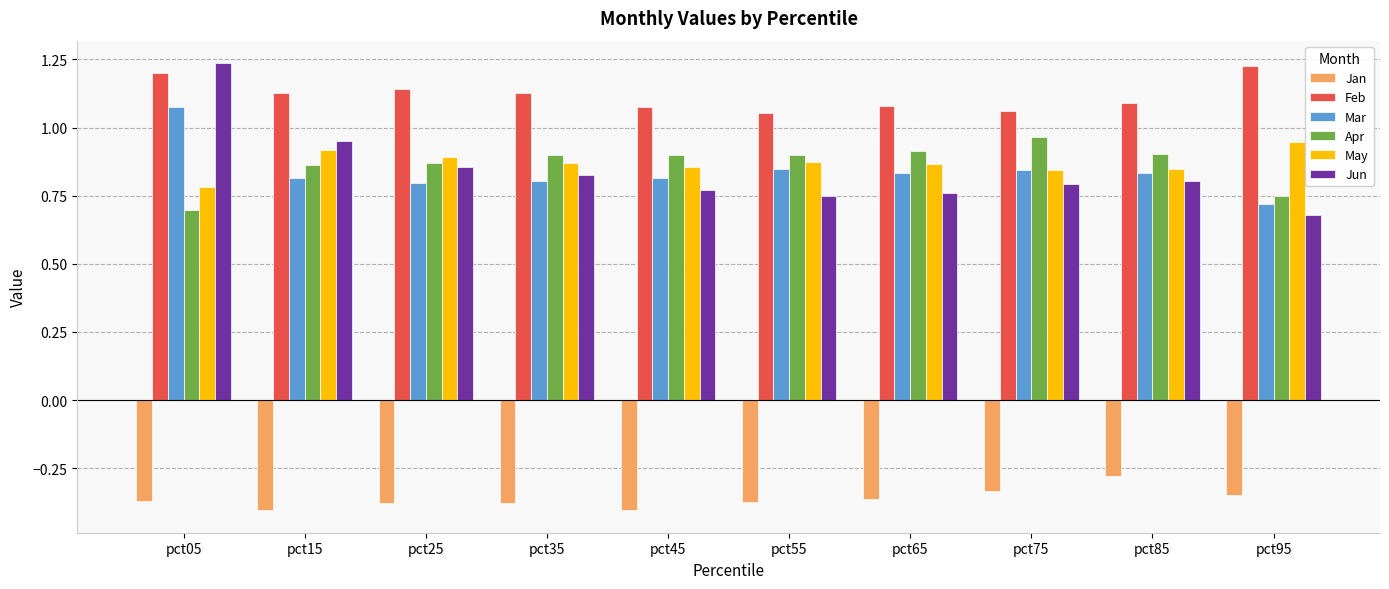

Are the bars horizontal?

No